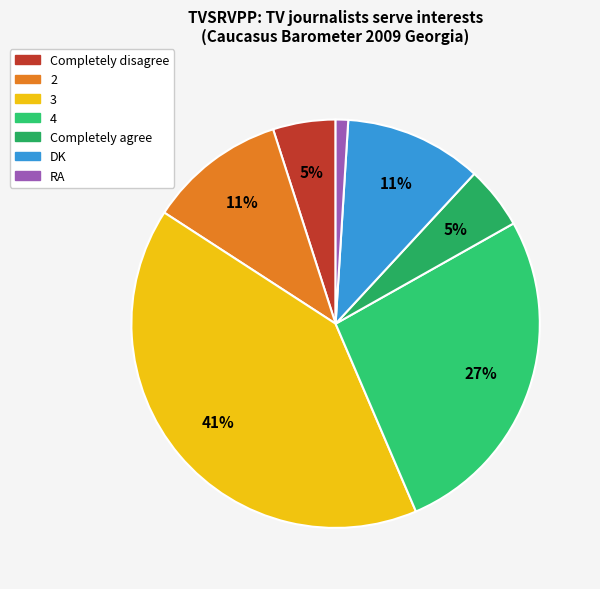

To the nearest percent, what is the difference between the largest and smallest slice percentages?

40%